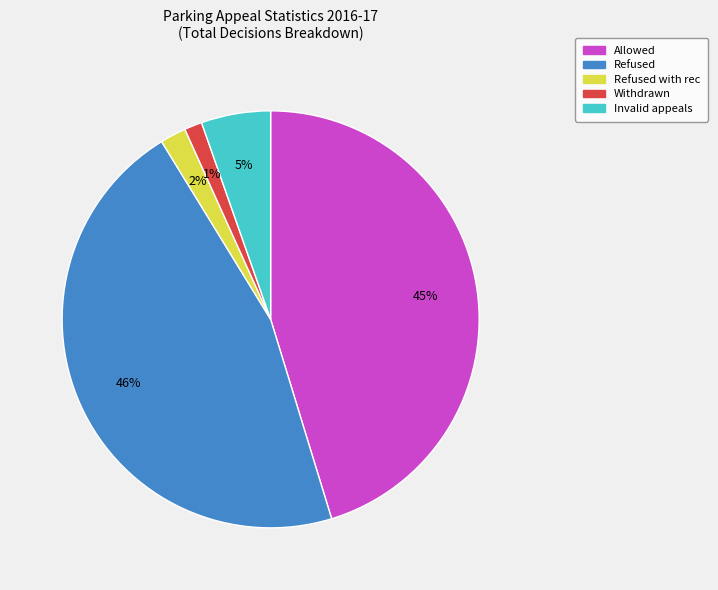

To the nearest percent, what is the difference between the largest and smallest slice percentages?

45%